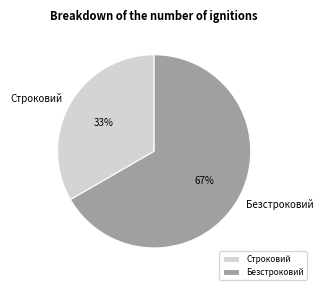

How many slices are in this pie chart?

2